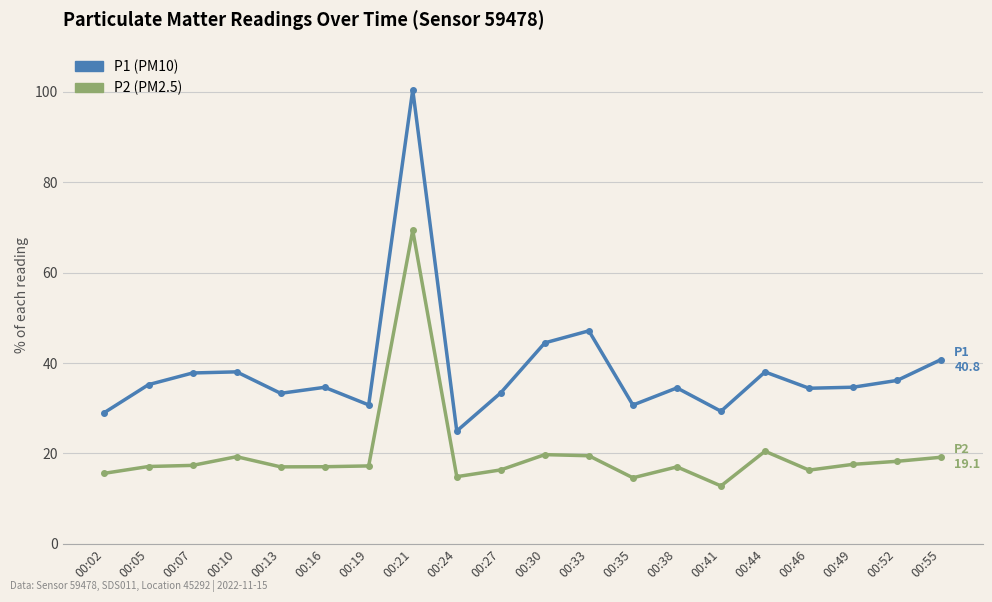

What is the spread (max minus min) of values at 00:24?

10.1